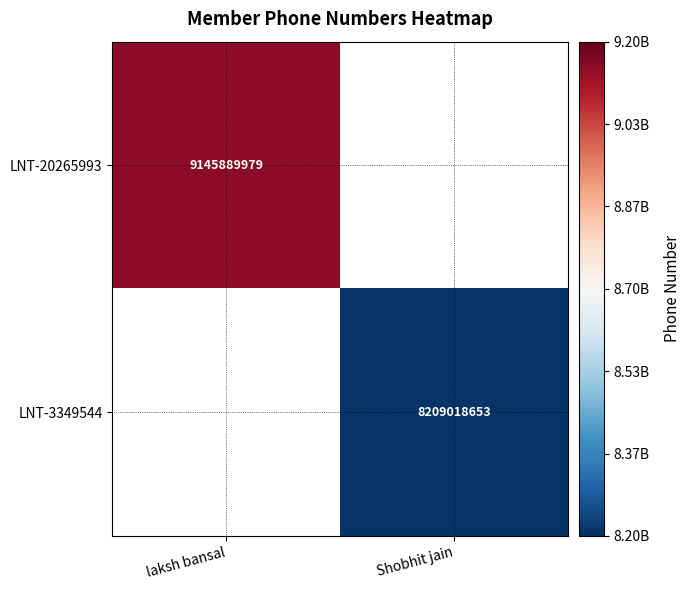

Is it true that LNT-20265993 equals 9145889979 at laksh bansal?

True